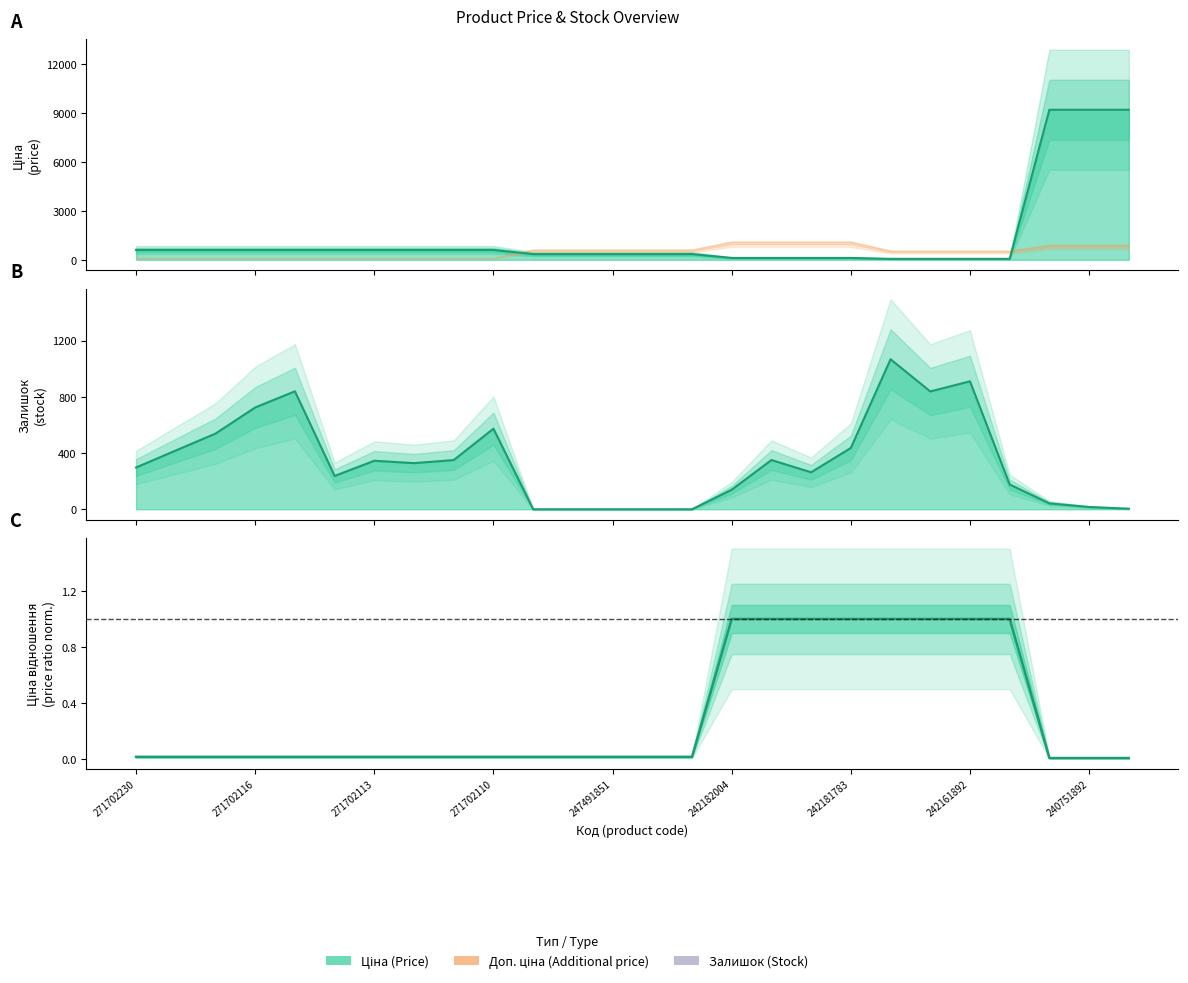

What is the spread (max minus min) of values at 271702110?

26.9